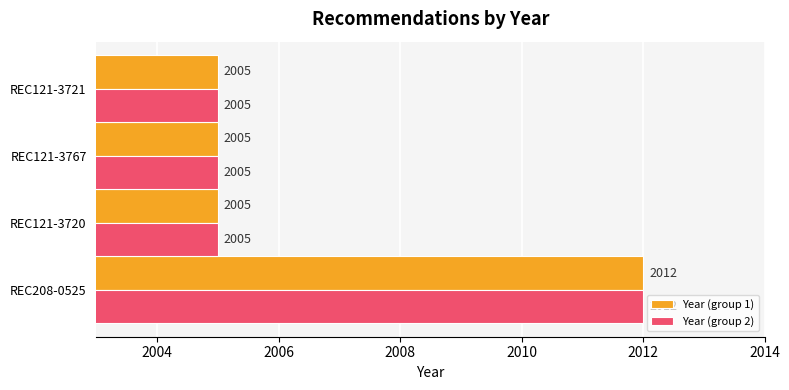

Read the Year (group 1) value at REC121-3721.

2005